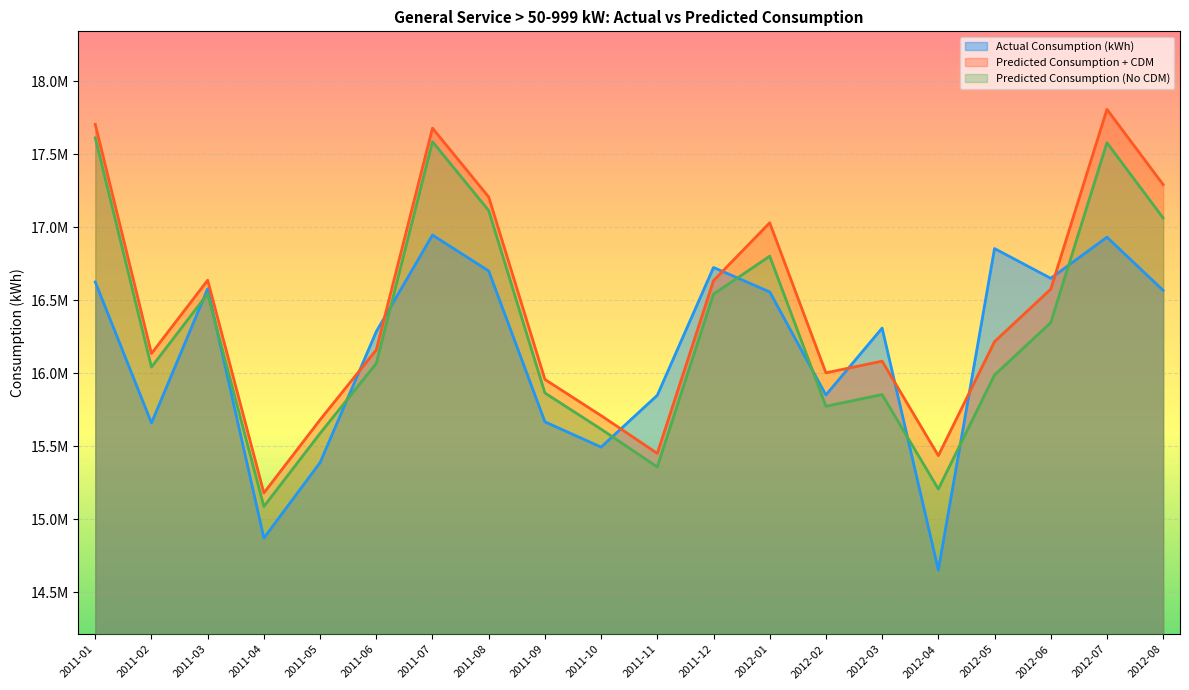

True or false: Actual Consumption (kWh) has more than 0 interior local peaks.

True